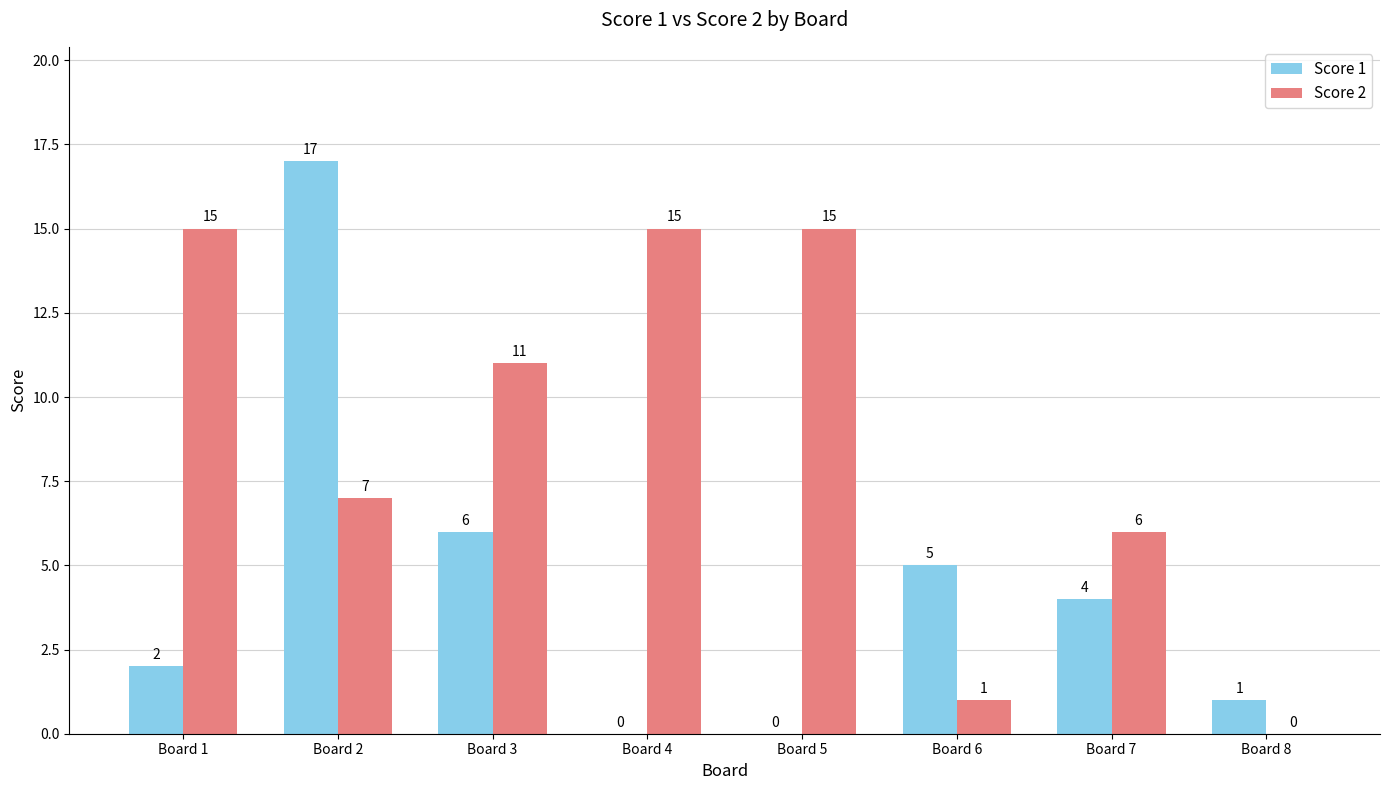

What is the maximum value for Score 2?

15